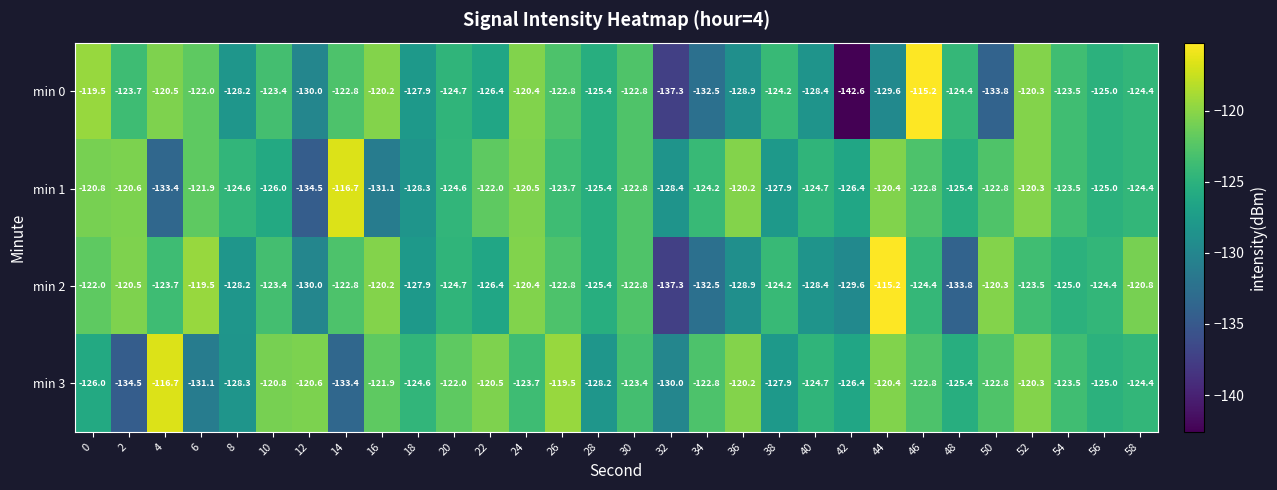

What is the total value across all series at 58?

-494.0